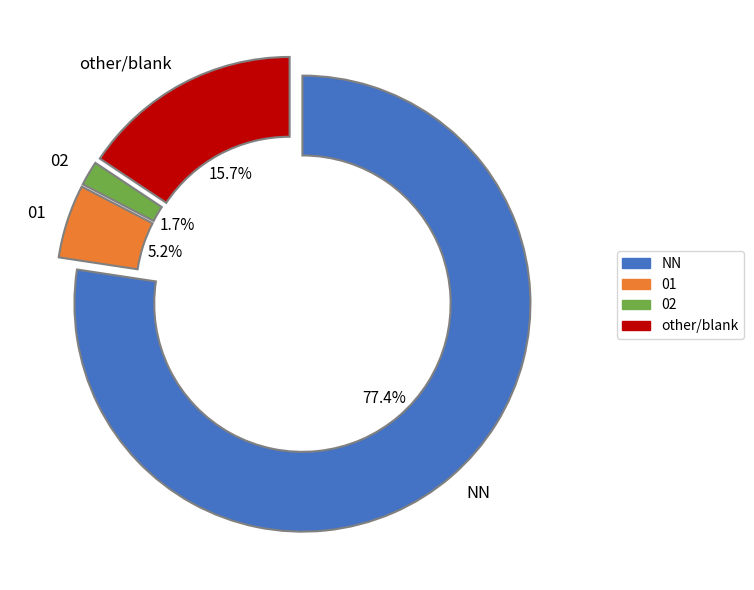

Is there any slice that represents more than half of the pie?

Yes